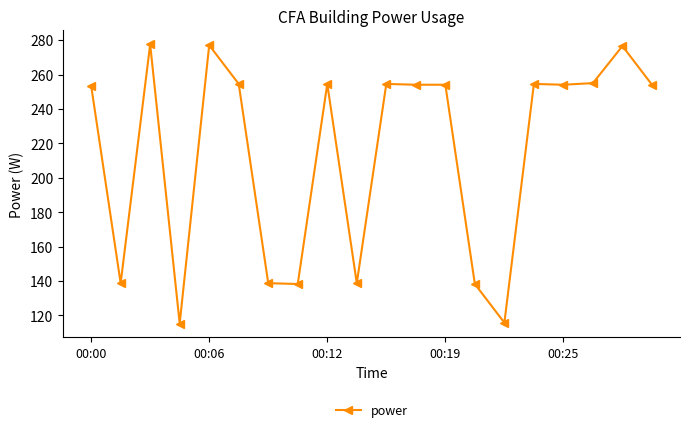

What is the smallest value displayed?

115.3